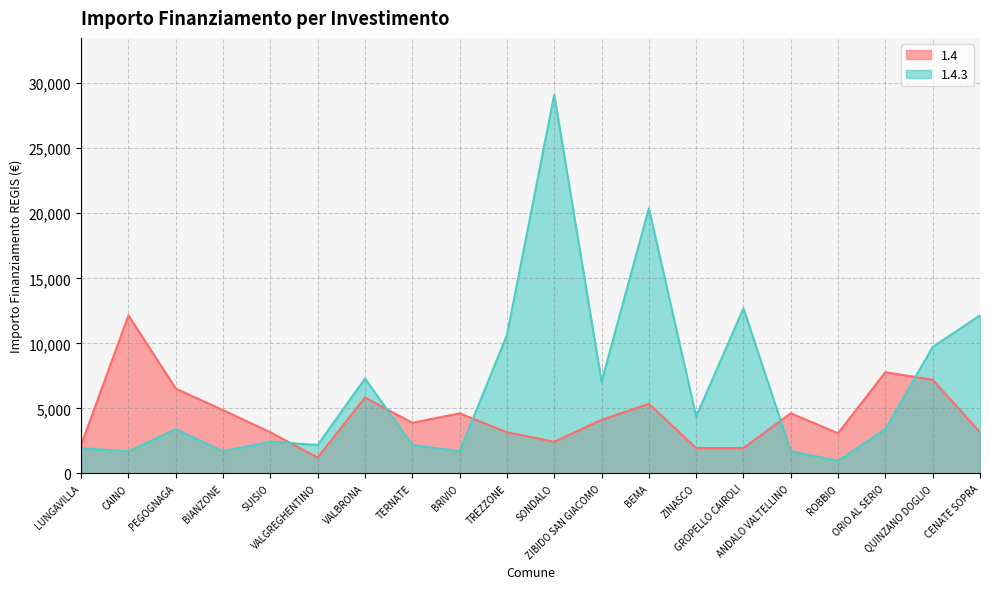

Reading left to right, transcribe all the data shown in this chart.

1.4: LUNGAVILLA=2187	CAINO=12150	PEGOGNAGA=6517	BIANZONE=4860	SUISIO=3159	VALGREGHENTINO=1215	VALBRONA=5832	TERNATE=3888	BRIVIO=4617	TREZZONE=3159	SONDALO=2430	ZIBIDO SAN GIACOMO=4116	BEMA=5346	ZINASCO=1944	GROPELLO CAIROLI=1944	ANDALO VALTELLINO=4617	ROBBIO=3087	ORIO AL SERIO=7776	QUINZANO DOGLIO=7203	CENATE SOPRA=3159
1.4.3: LUNGAVILLA=1944	CAINO=1701	PEGOGNAGA=3402	BIANZONE=1701	SUISIO=2430	VALGREGHENTINO=2187	VALBRONA=7290	TERNATE=2187	BRIVIO=1701	TREZZONE=10633	SONDALO=29120	ZIBIDO SAN GIACOMO=7047	BEMA=20384	ZINASCO=4374	GROPELLO CAIROLI=12691	ANDALO VALTELLINO=1701	ROBBIO=972	ORIO AL SERIO=3402	QUINZANO DOGLIO=9720	CENATE SOPRA=12150